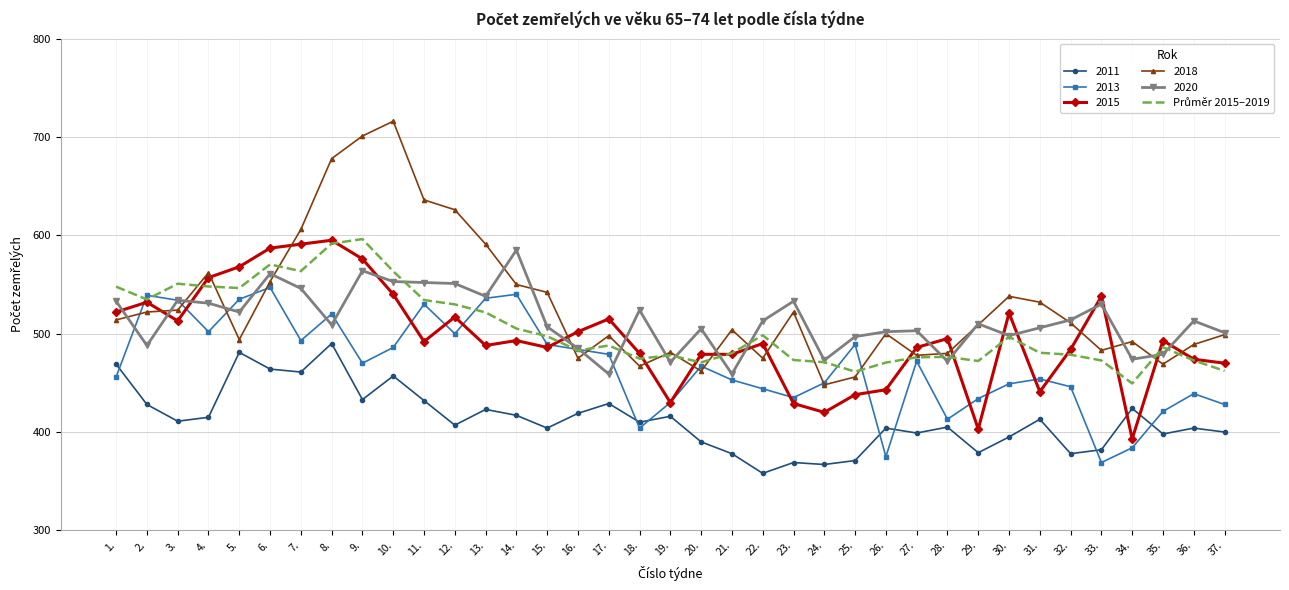

What is the approximate value of 2013 at 3.?

534.0